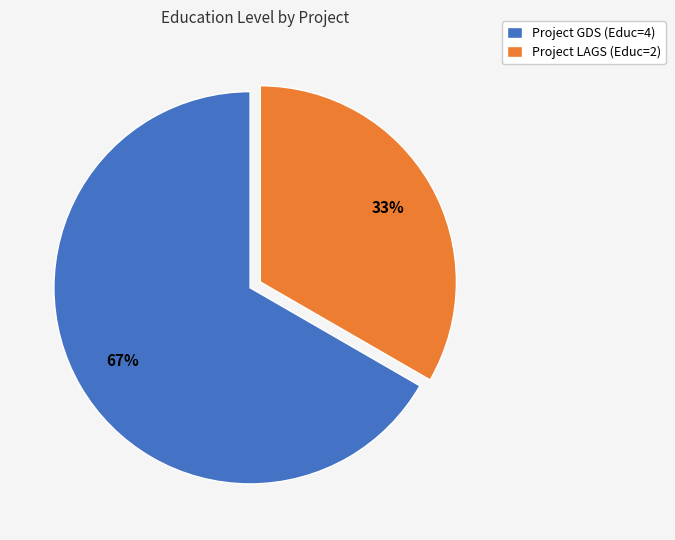

Is it true that Project GDS (Educ=4) is 67% of the pie?

True